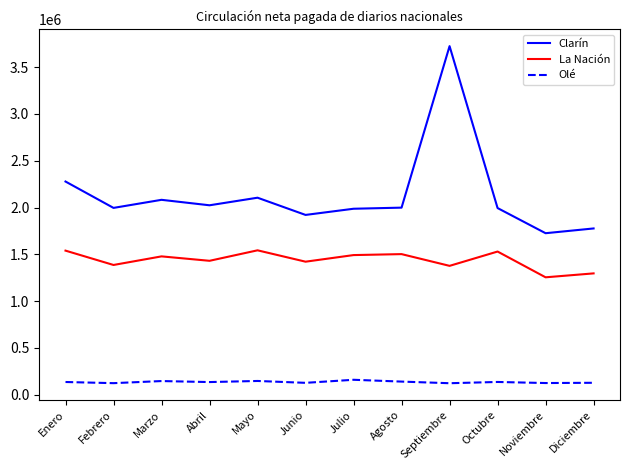

What is the difference between the highest and lowest values at Febrero?

1873032